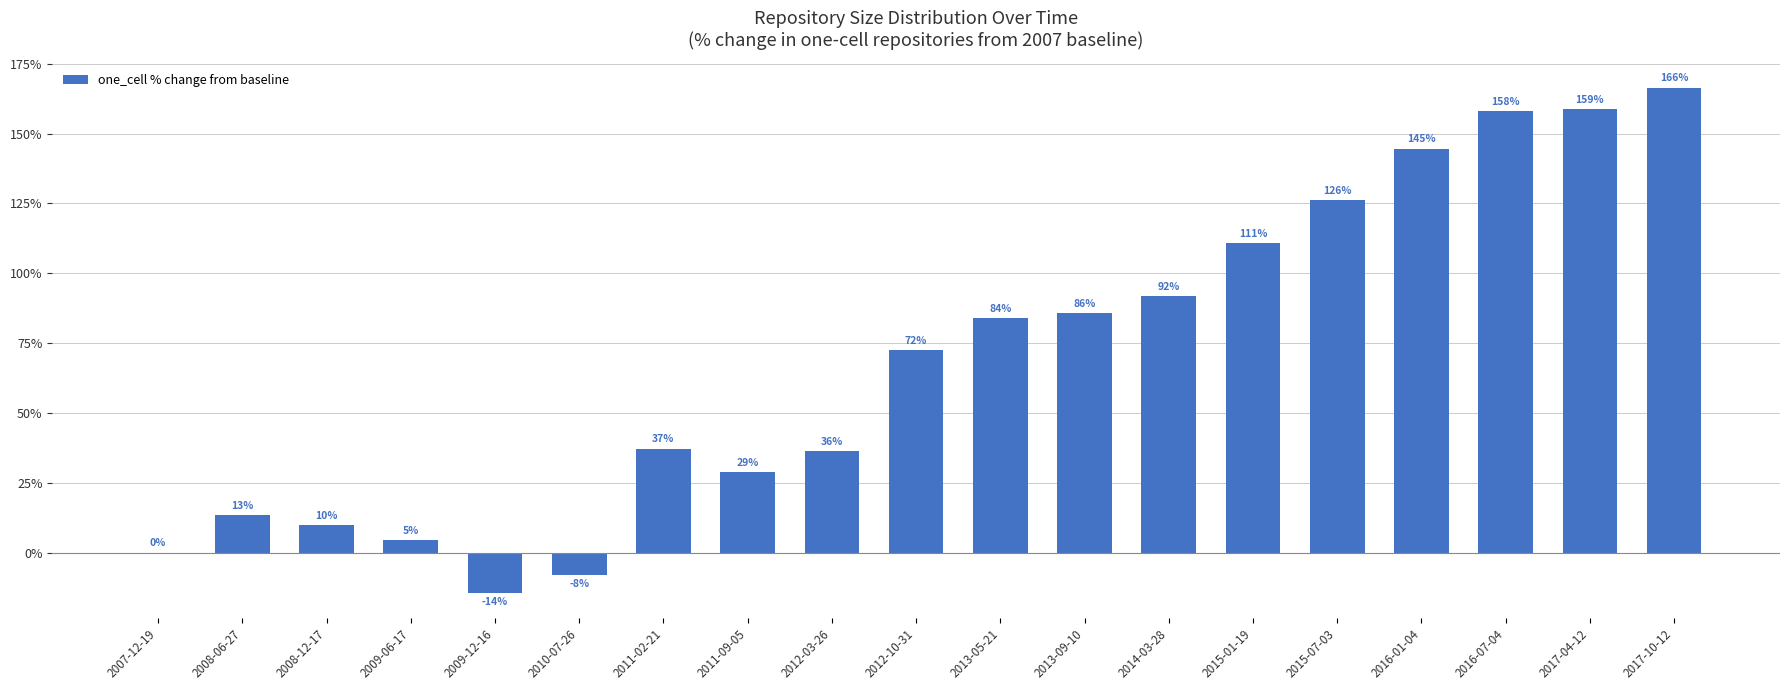

How many data points does each series have?

19